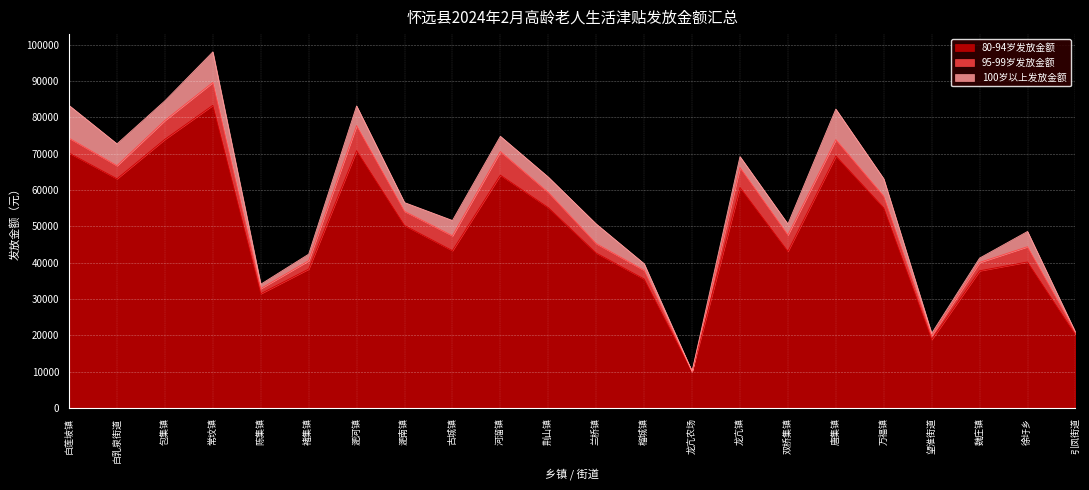

At which category is the sum across all series the highest?

常坟镇